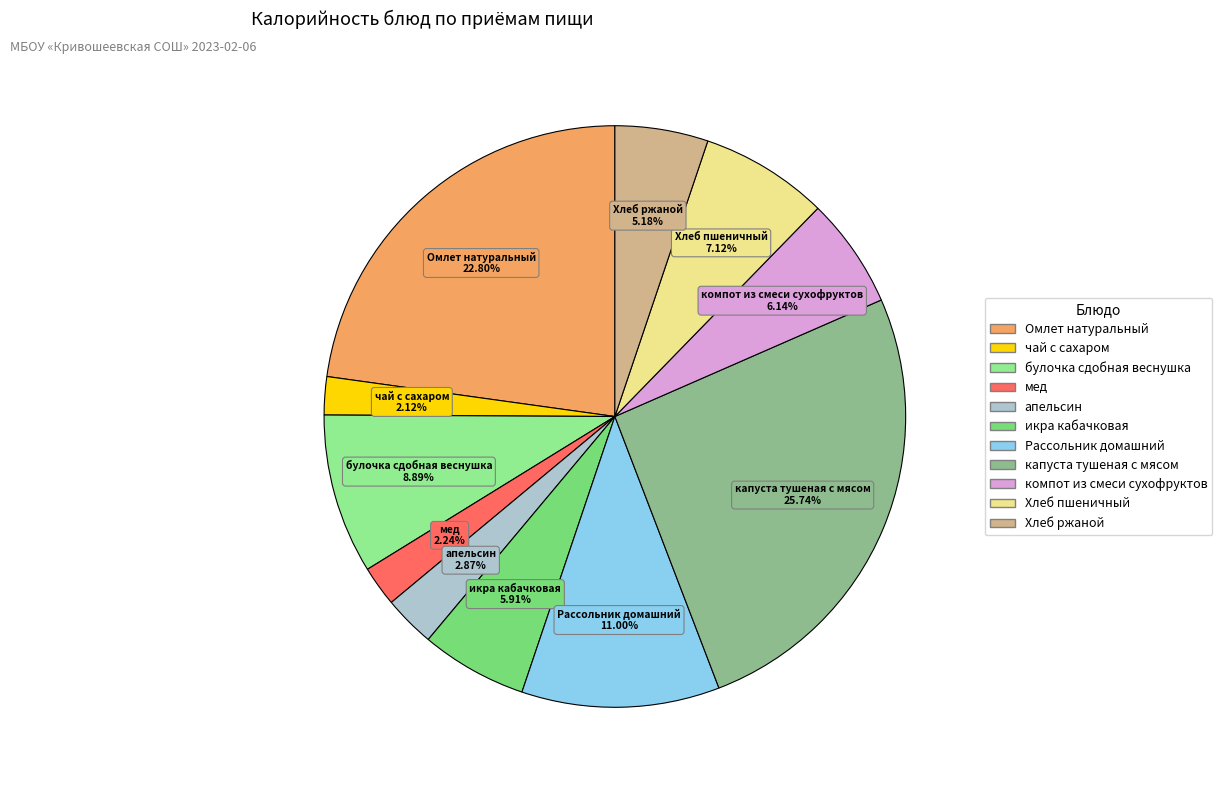

What is the ratio of the value at Омлет натуральный to the value at булочка сдобная веснушка?

2.6